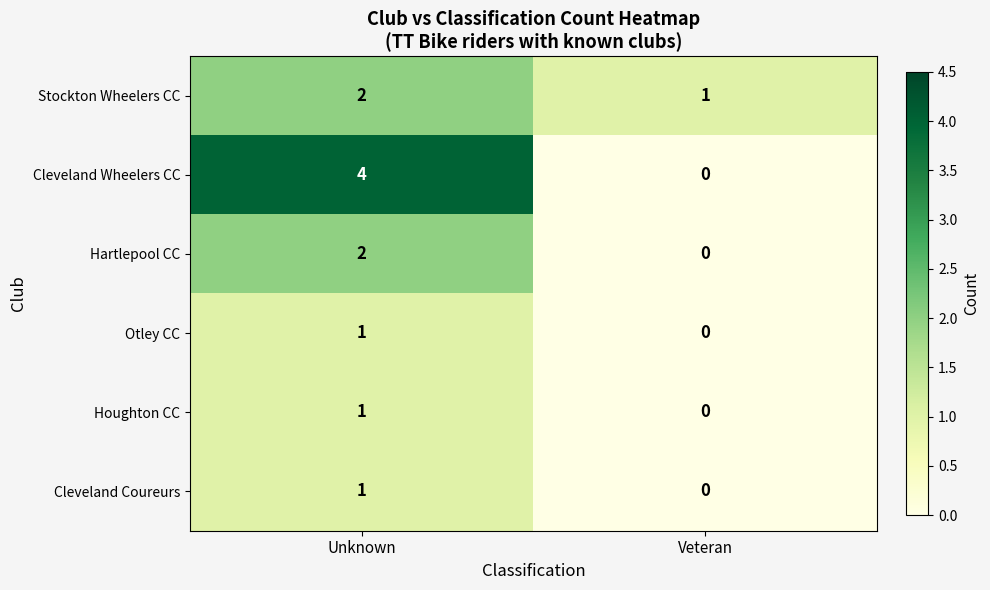

What is the total value across all series at Unknown?

11